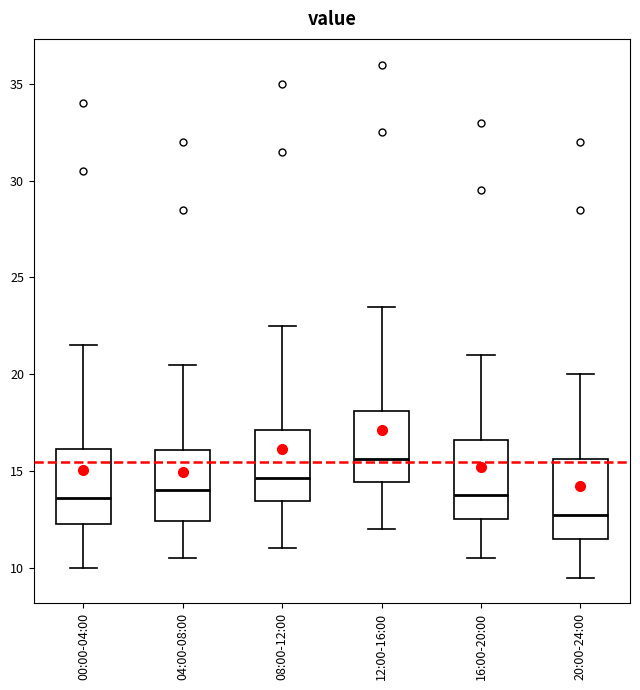

Where is the lower edge of the box for 12:00-16:00 on the y-axis? The values are not printed on the chart, so give them approximately, as read against the axis.

14.5